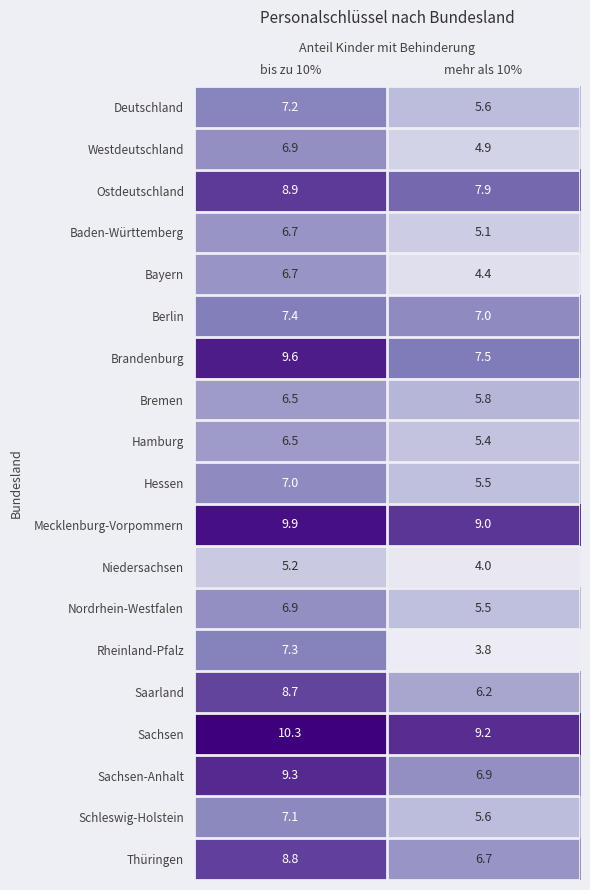

Which series has the widest spread of values?

Rheinland-Pfalz